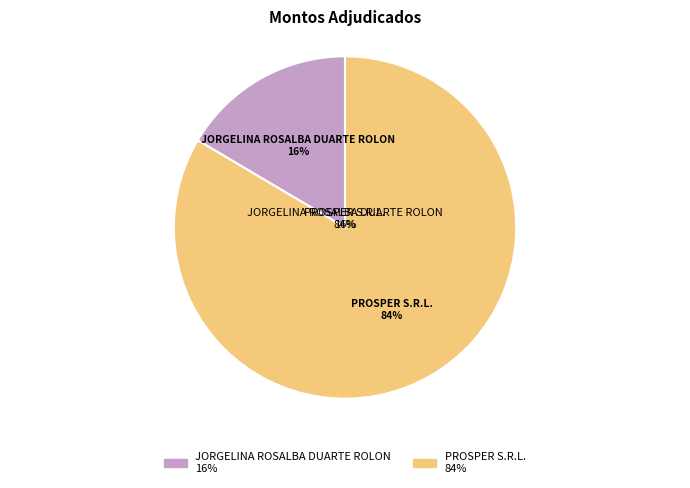

What percentage is the PROSPER S.R.L. slice, to the nearest percent?

84%